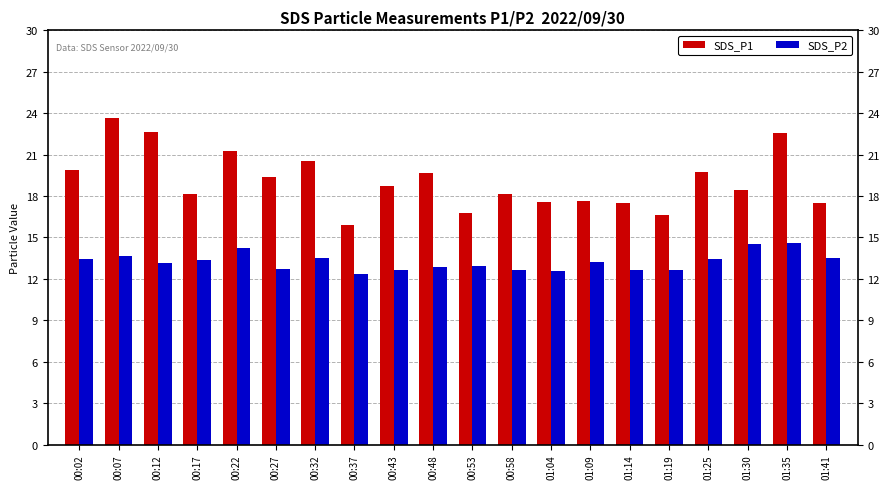

What is the average value of the SDS_P2 series?

13.2